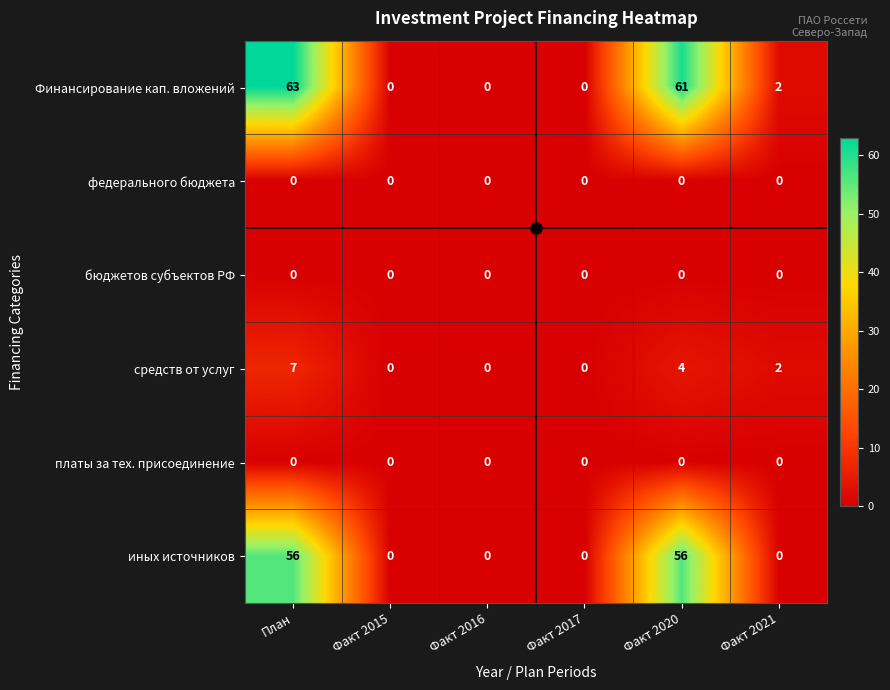

Where does the средств от услуг series first go above 2?

План